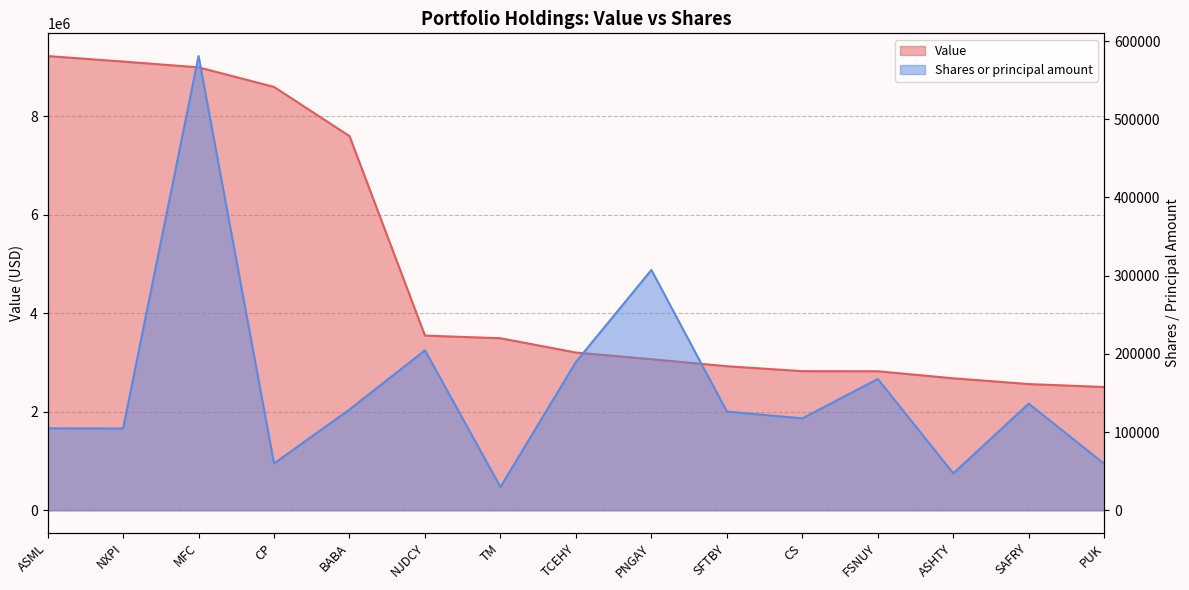

Rank the categories by Shares or principal amount value from highest to lowest.

MFC, PNGAY, NJDCY, TCEHY, FSNUY, SAFRY, BABA, SFTBY, CS, ASML, NXPI, CP, PUK, ASHTY, TM